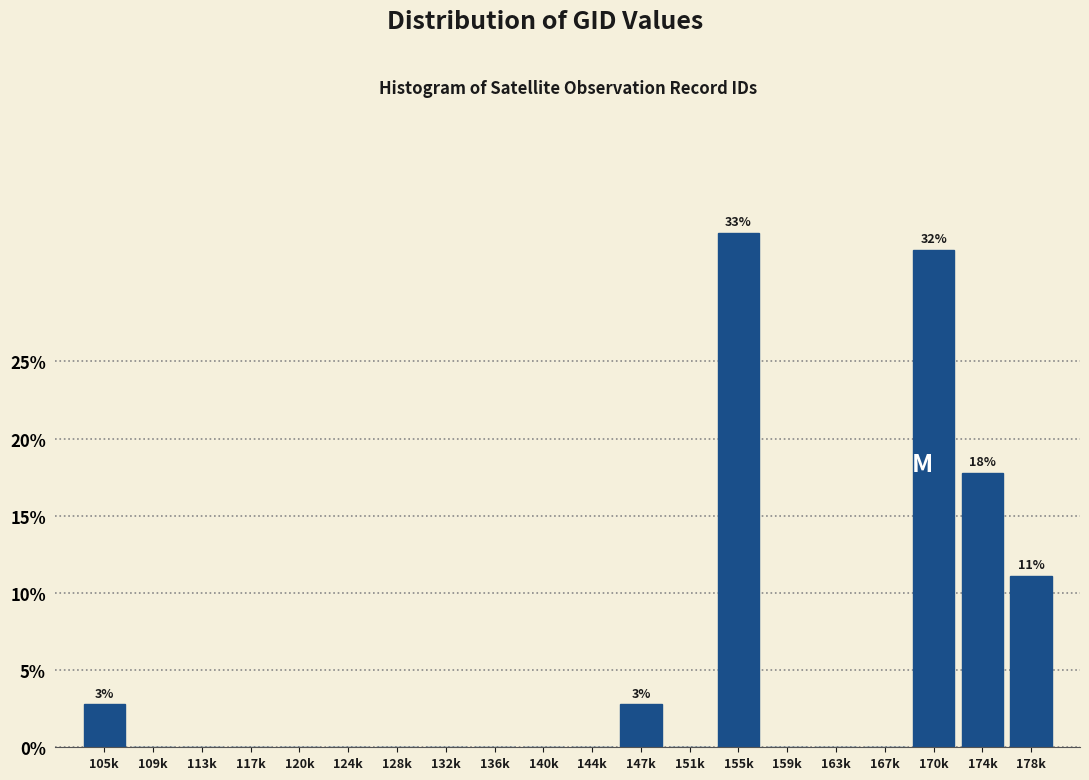

Reading right to left, extract all data points from this chart.

178k=11.1	174k=17.8	170k=32.2	167k=0.0	163k=0.0	159k=0.0	155k=33.3	151k=0.0	147k=2.8	144k=0.0	140k=0.0	136k=0.0	132k=0.0	128k=0.0	124k=0.0	120k=0.0	117k=0.0	113k=0.0	109k=0.0	105k=2.8